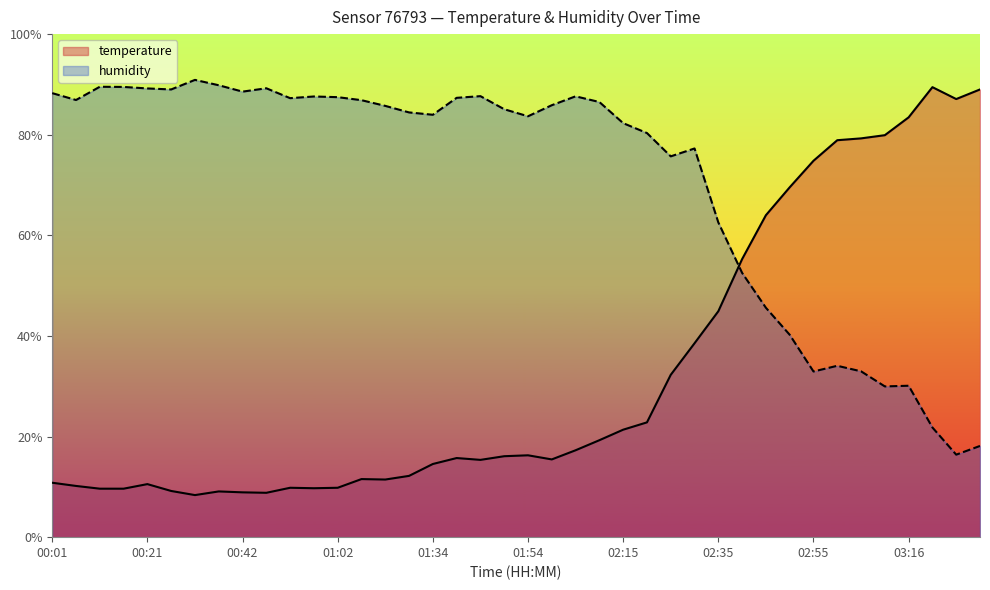

Reading left to right, what are all the values shown in this chart?

temperature: 10.8	10.2	9.6	9.6	10.5	9.2	8.4	9.1	8.9	8.8	9.8	9.7	9.8	11.5	11.5	12.2	14.5	15.7	15.4	16.1	16.3	15.5	17.3	19.3	21.4	22.8	32.3	38.5	44.9	55.3	64.0	69.5	74.8	78.9	79.3	79.9	83.5	89.5	87.1	89.0
humidity: 88.3	86.9	89.5	89.5	89.2	89.0	90.9	89.8	88.6	89.2	87.3	87.6	87.5	86.9	85.7	84.4	84.0	87.3	87.7	85.1	83.7	85.9	87.6	86.5	82.3	80.3	75.7	77.3	62.6	52.5	45.6	40.2	32.9	34.1	33.0	30.0	30.1	21.8	16.4	18.1